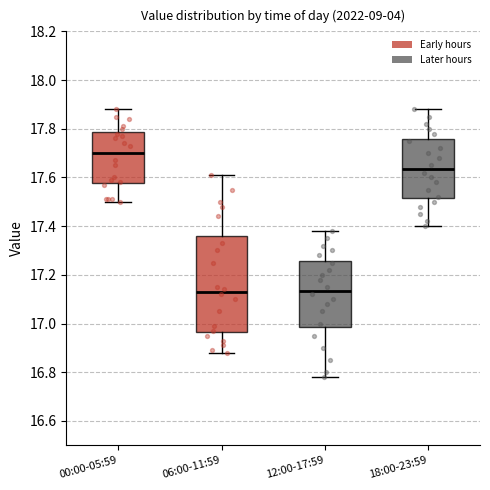

Where does the median line of the box for 06:00-11:59 sit on the y-axis? The values are not printed on the chart, so give them approximately, as read against the axis.

17.14